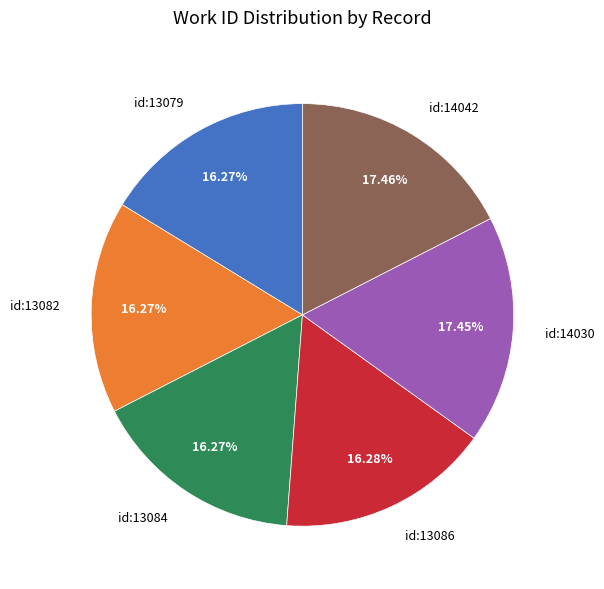

To the nearest percent, what is the difference between the largest and smallest slice percentages?

1%